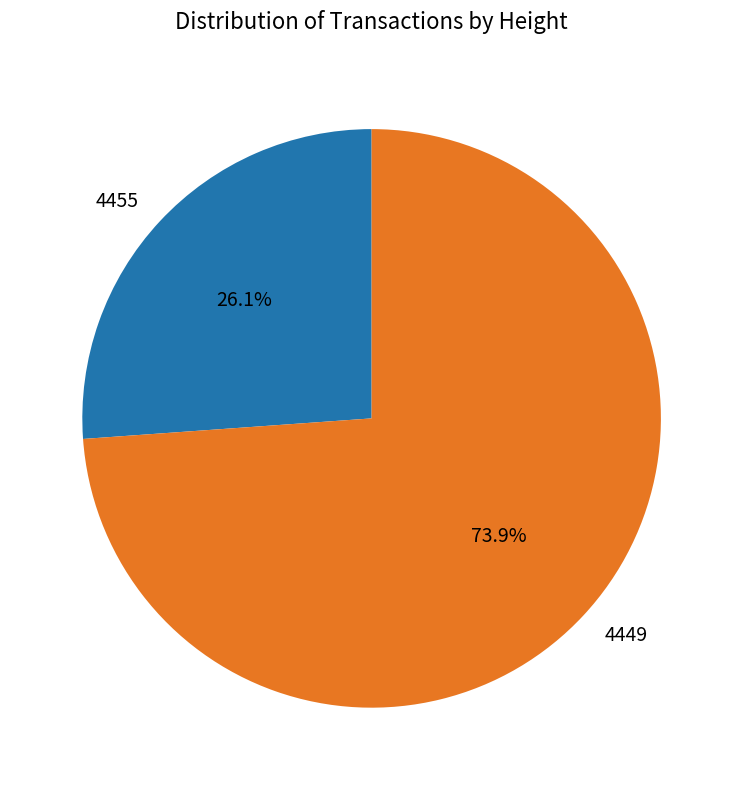

What is the smallest slice in the pie chart?

4455